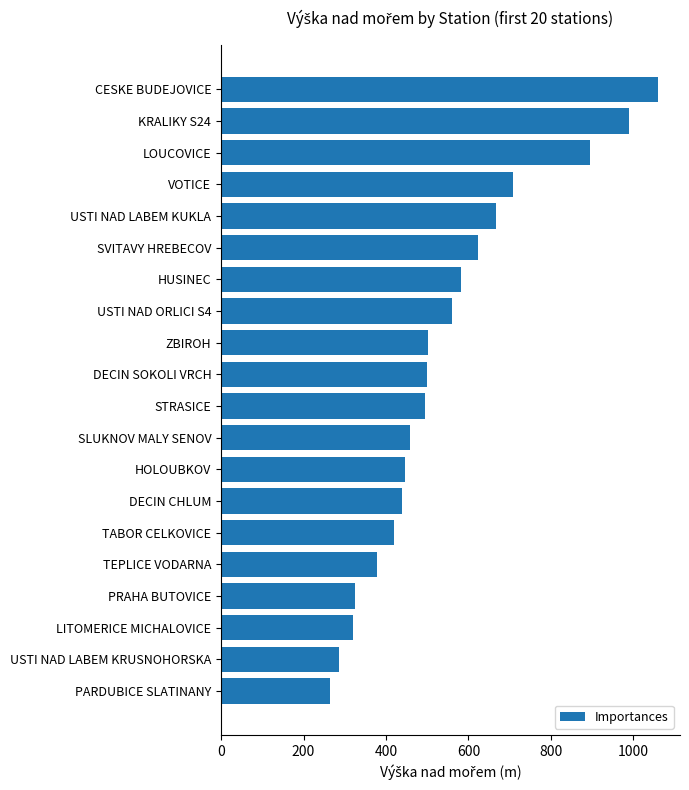

Which label corresponds to the smallest value in the chart?

PARDUBICE SLATINANY